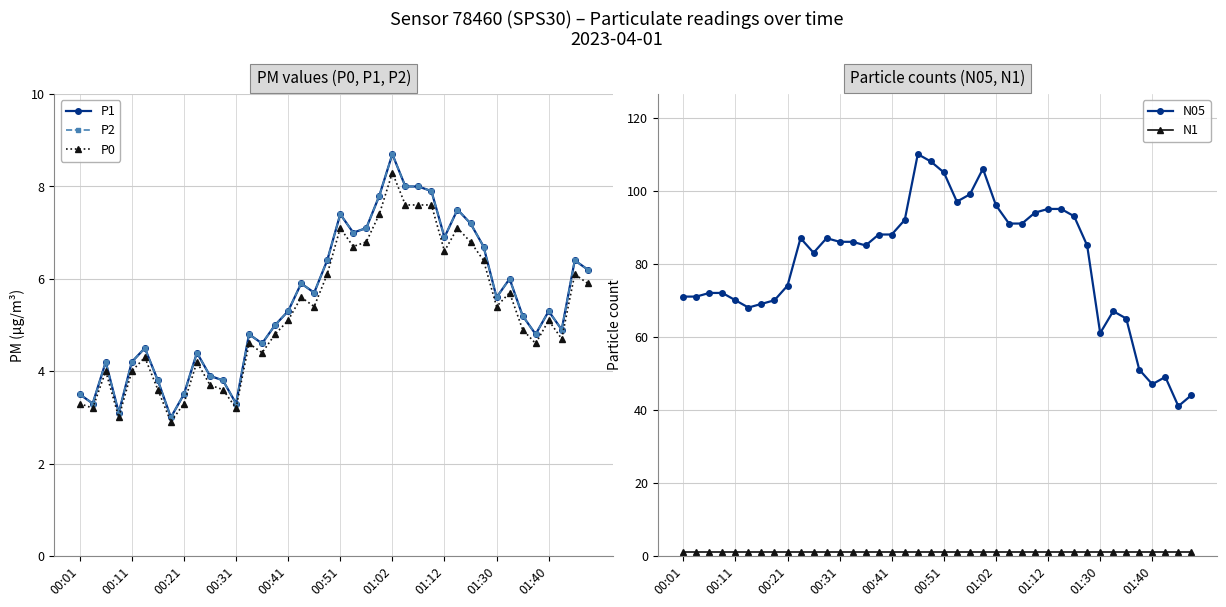

Which series has the largest total across all categories?

N05